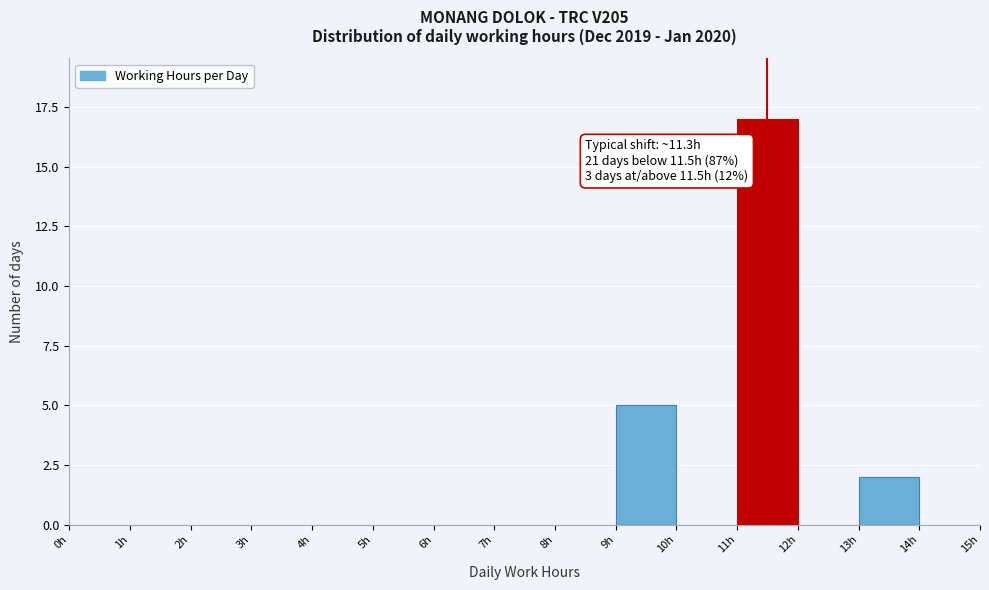

Which range on the x-axis has the tallest bar?

11 to 12